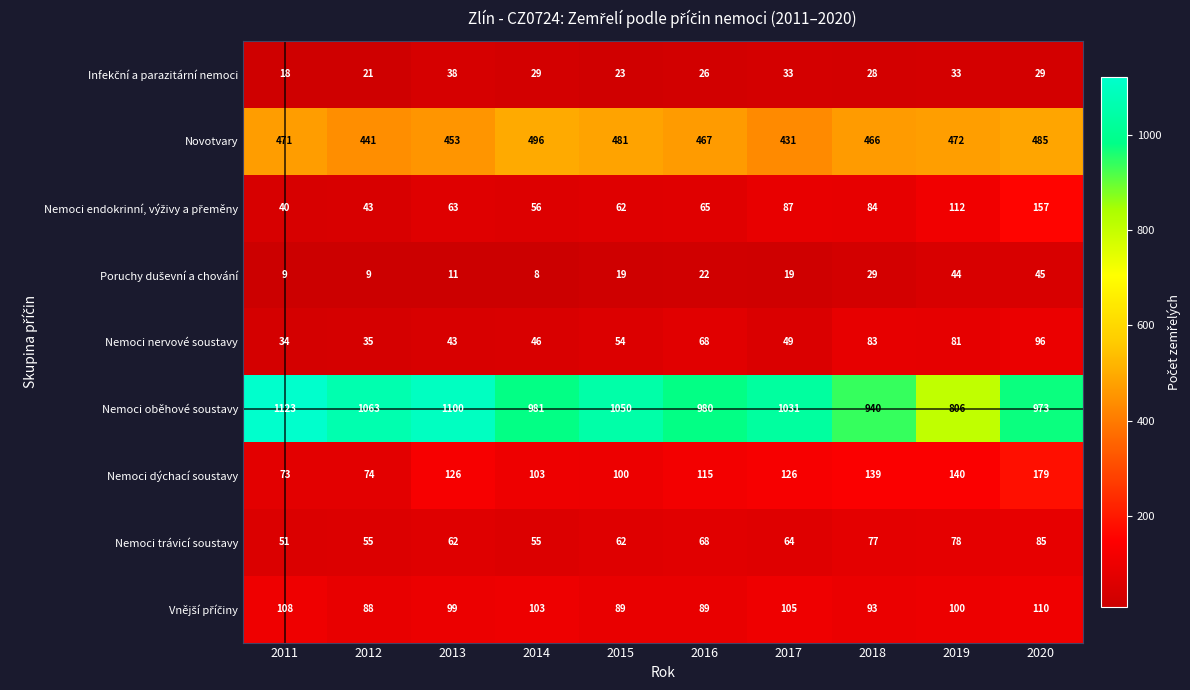

Which series has the largest total across all categories?

Nemoci oběhové soustavy